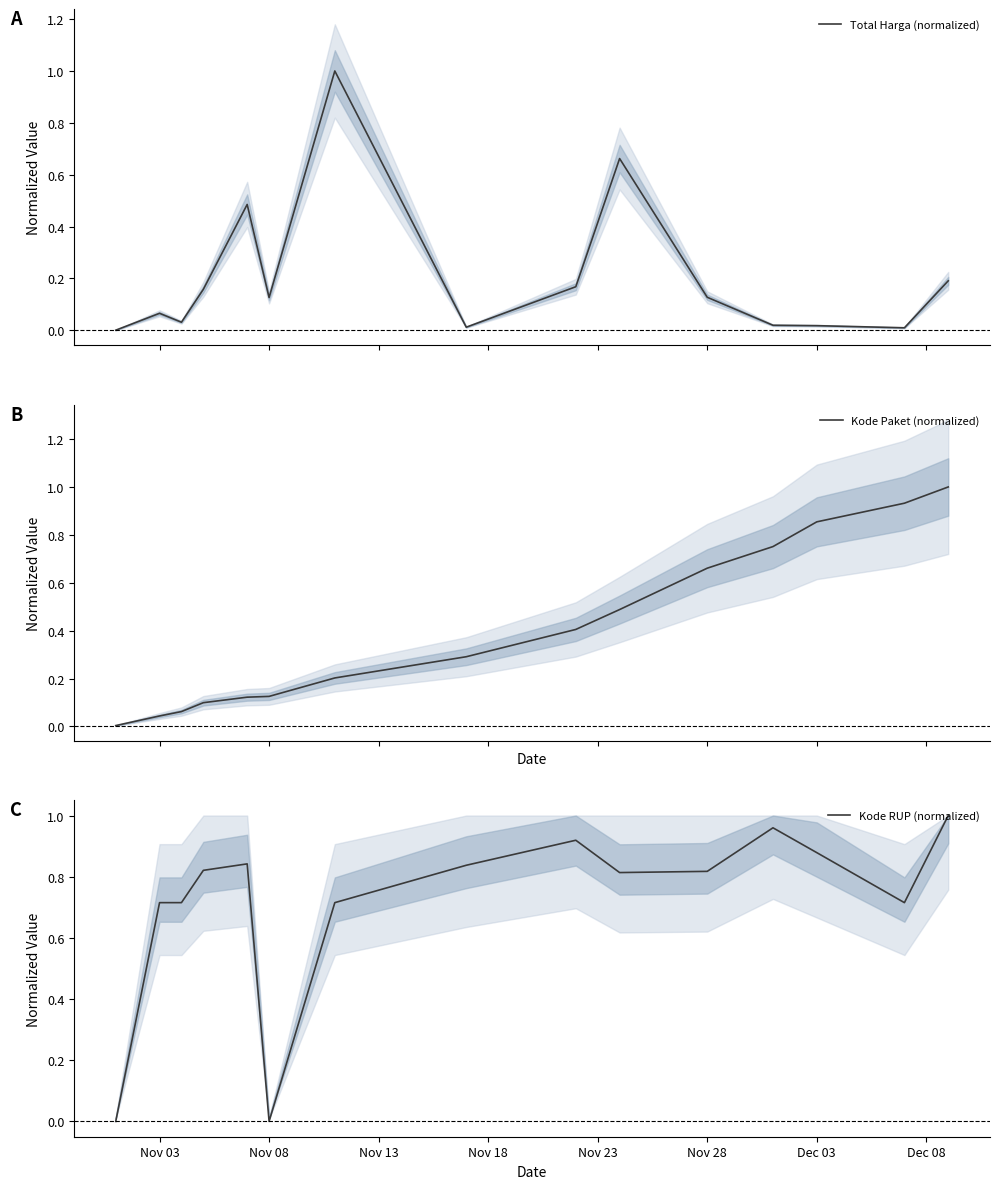

List the series in order of their overall mean, highest first.

Kode RUP (normalized), Kode Paket (normalized), Total Harga (normalized)